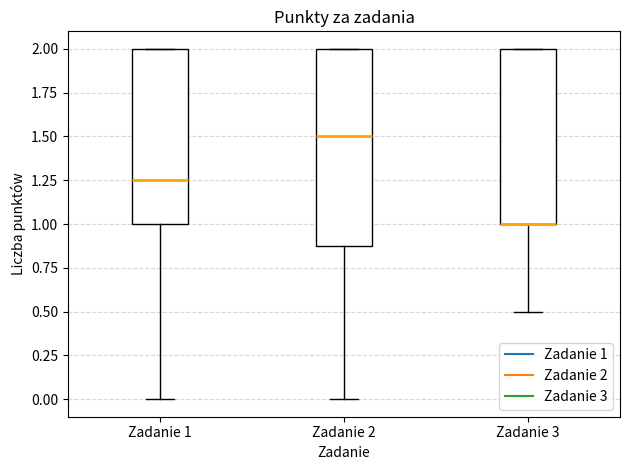

Which box is the tallest, from its lower edge to its upper edge?

Zadanie 2